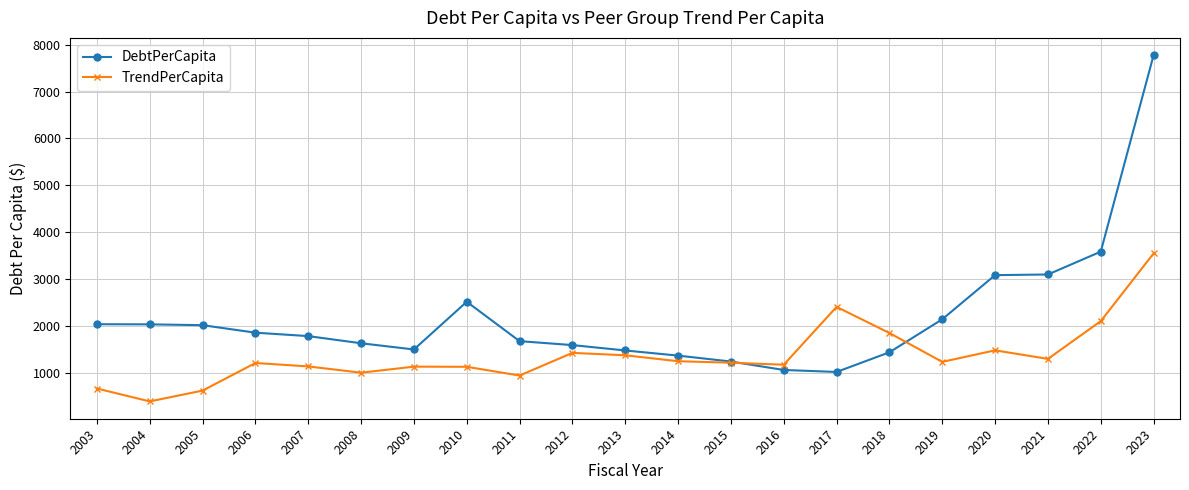

Which series changed the most between 2010 and 2013?

DebtPerCapita